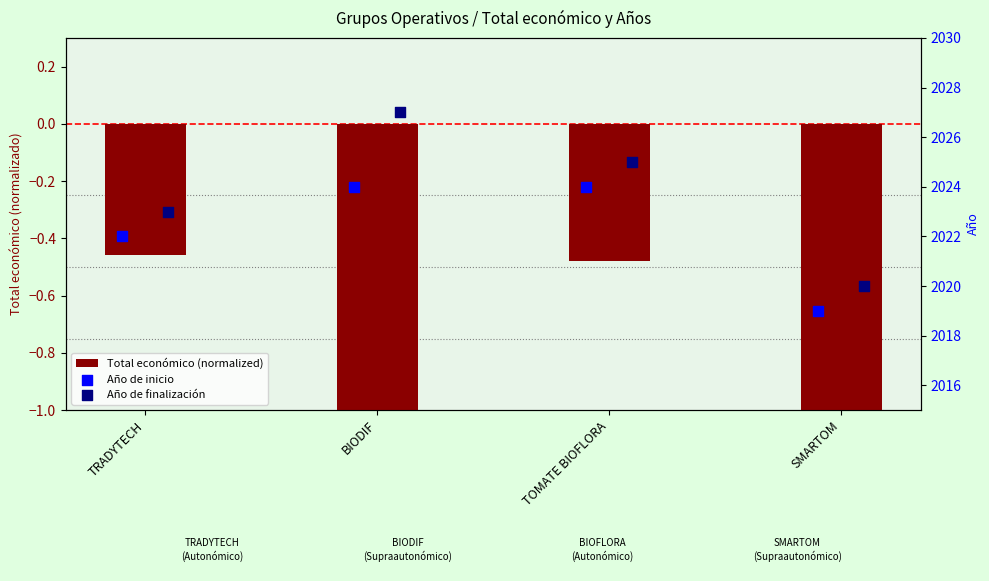

Which series contains the lowest Y value?

Total económico (normalized)